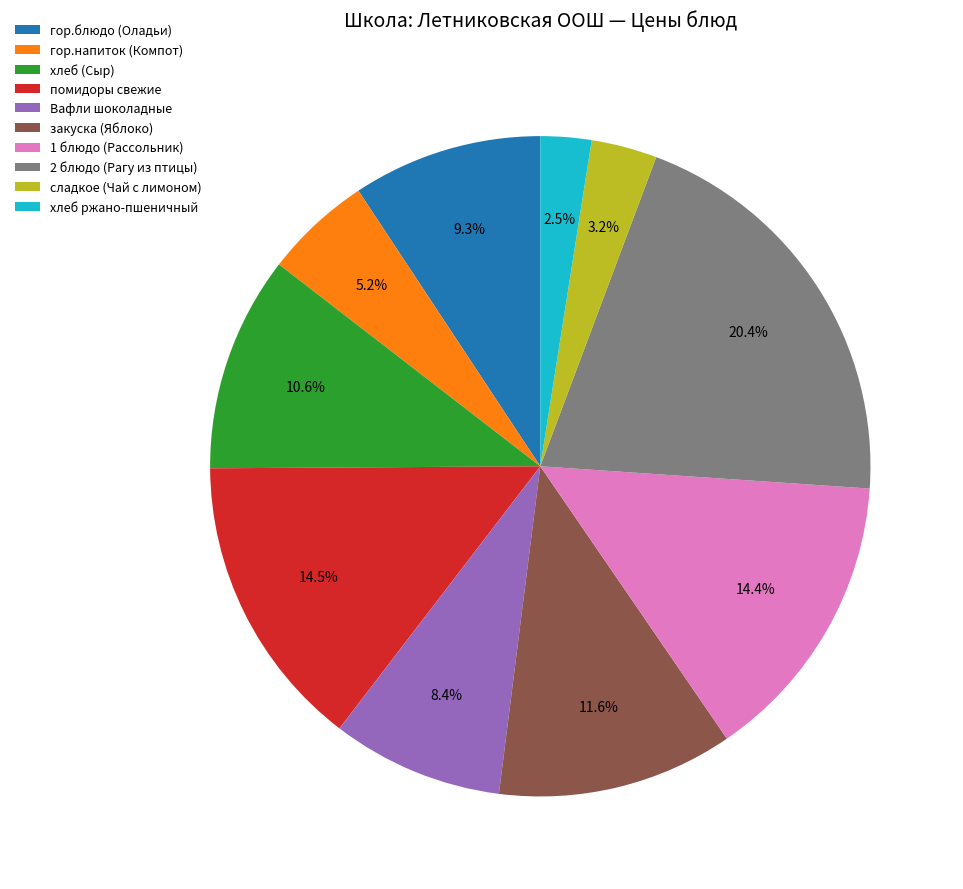

Do гор.блюдо (Оладьи) and сладкое (Чай с лимоном) together represent more than half of the pie?

No